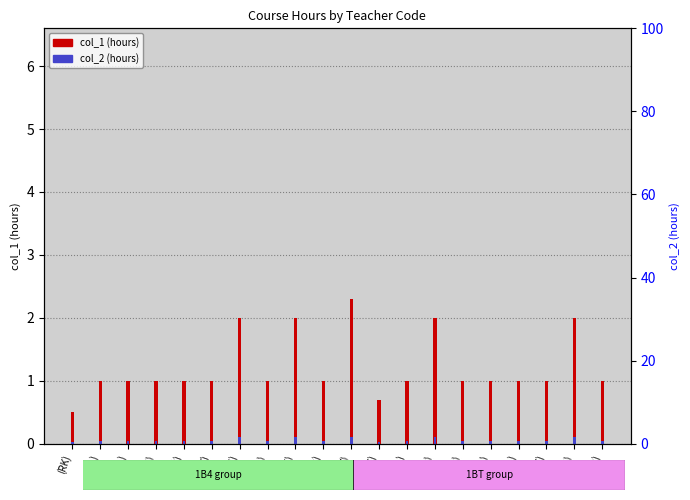

At which category does the chart reach its peak across all series?

(JV)